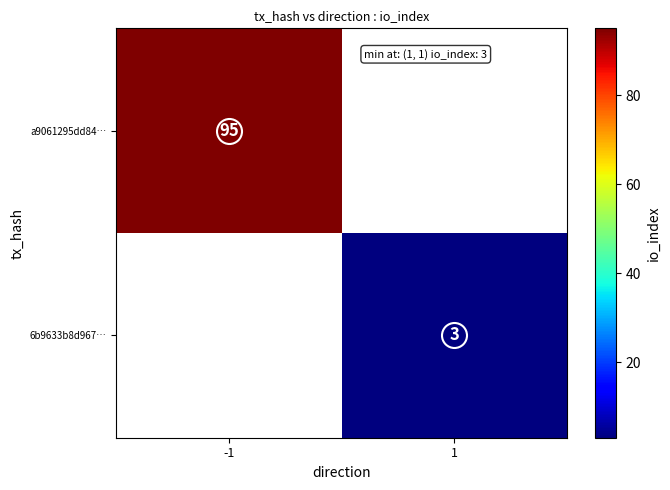

True or false: 6b9633b8d967… has a value of 1 at 1.

False